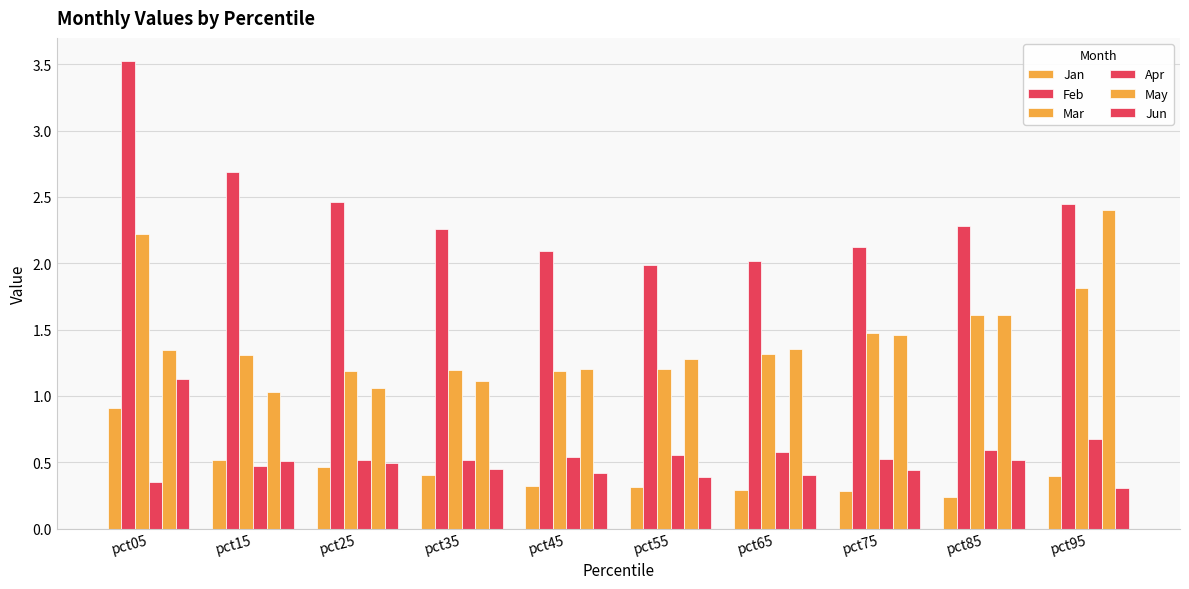

What is the total value across all series at pct75?

6.3